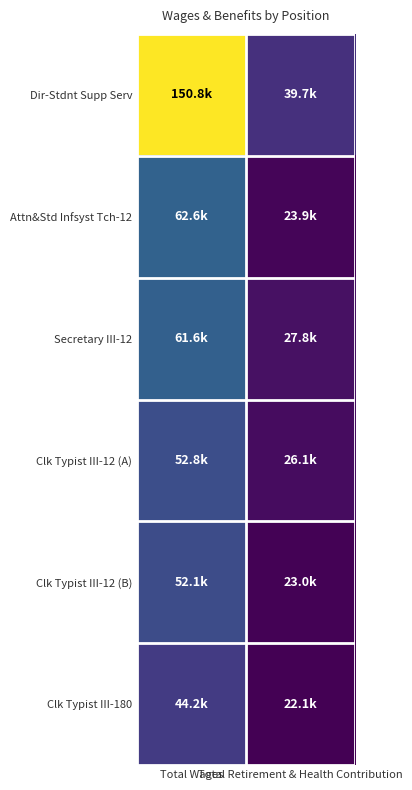

Which has a higher value, Total Wages or Total Retirement & Health Contribution?

Total Wages